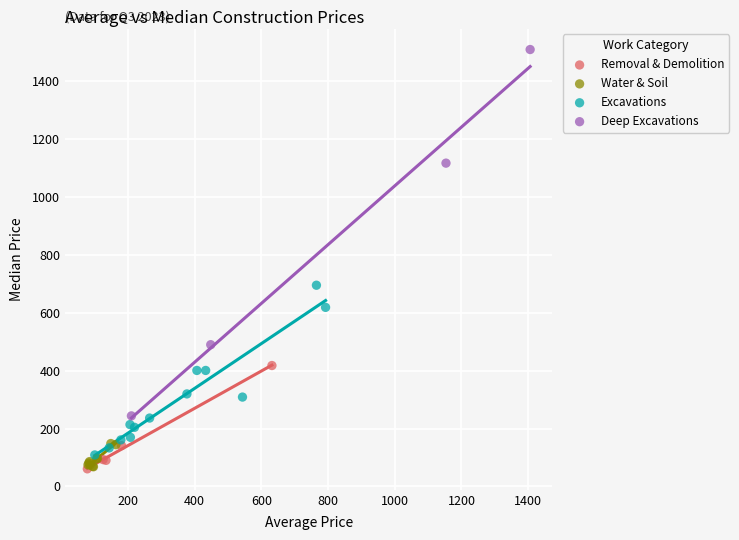

Which series has the largest Y range (max minus min)?

Deep Excavations